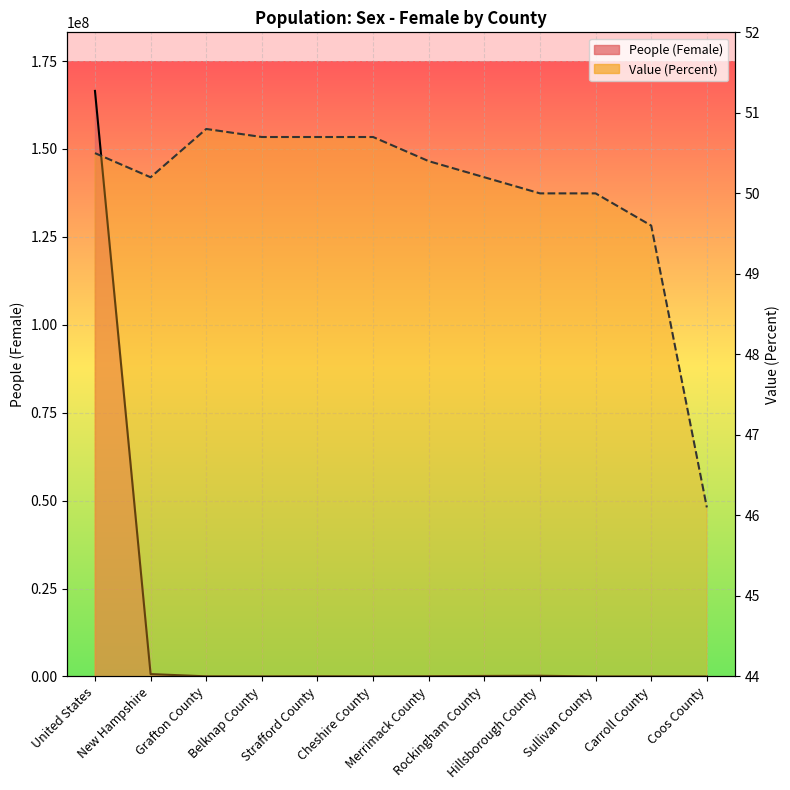

Which series changed the most between United States and Strafford County?

People (Female) line